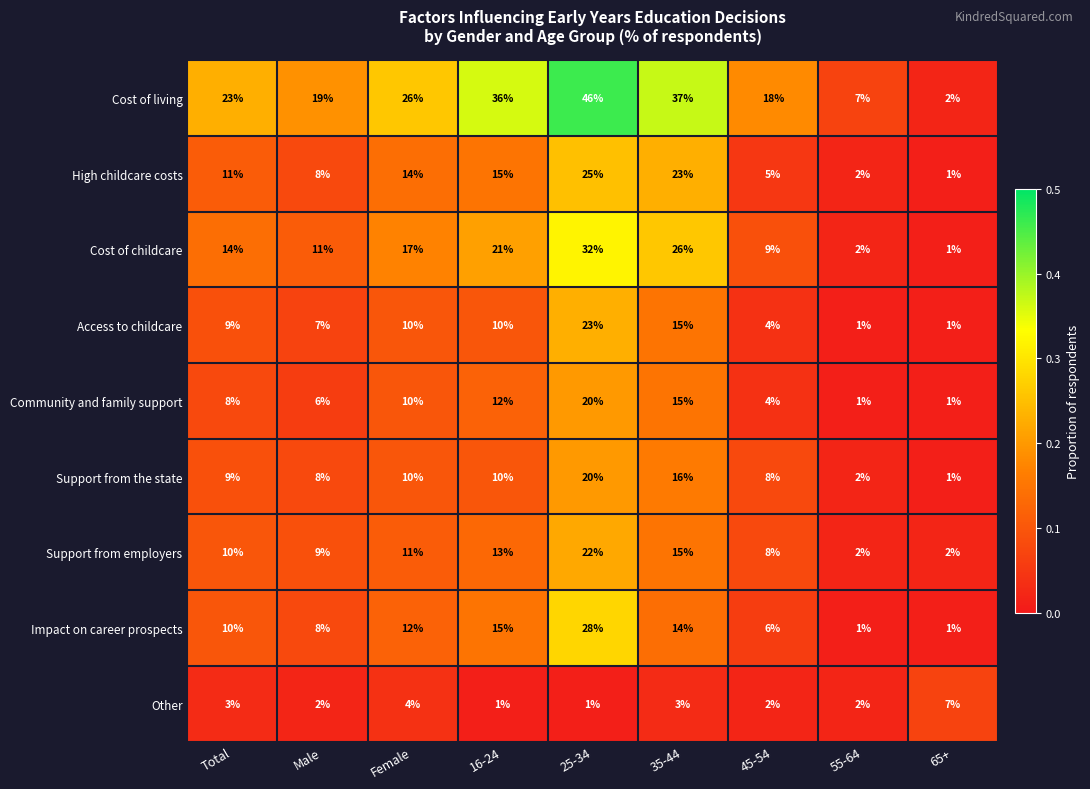

Read the High childcare costs value at Male.

8